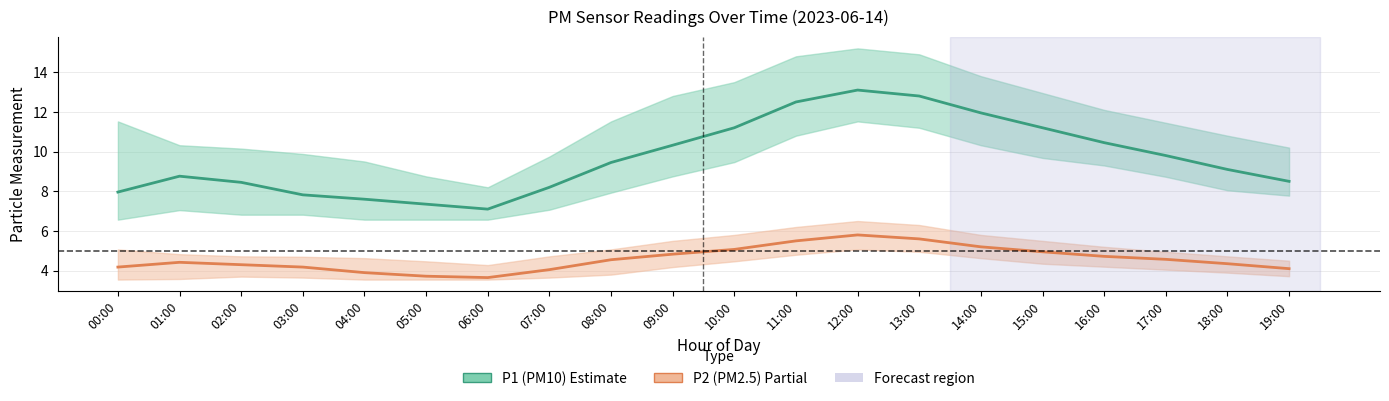

True or false: P1 (PM10) and P2 (PM2.5) cross at least once.

False